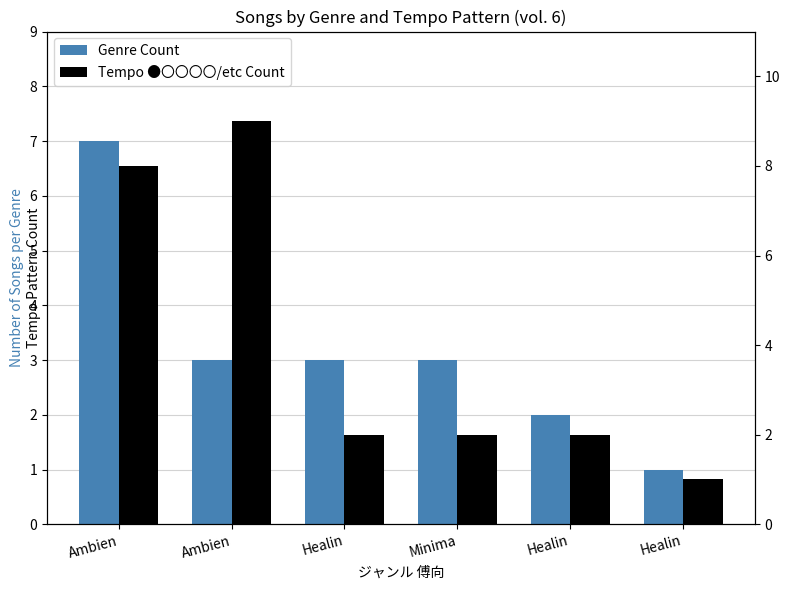

What is the value of the Genre Count bar at the 1st from the left?

7